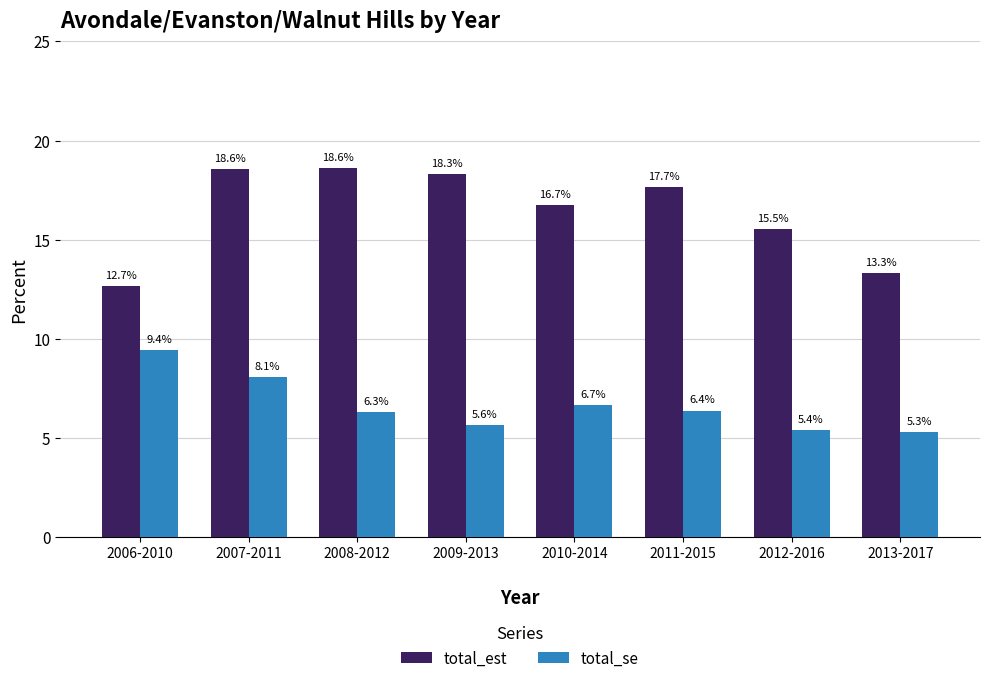

Reading left to right, what are all the values shown in this chart?

total_est: 2006-2010=12.7	2007-2011=18.6	2008-2012=18.6	2009-2013=18.3	2010-2014=16.7	2011-2015=17.7	2012-2016=15.5	2013-2017=13.3
total_se: 2006-2010=9.4	2007-2011=8.1	2008-2012=6.3	2009-2013=5.6	2010-2014=6.7	2011-2015=6.4	2012-2016=5.4	2013-2017=5.3